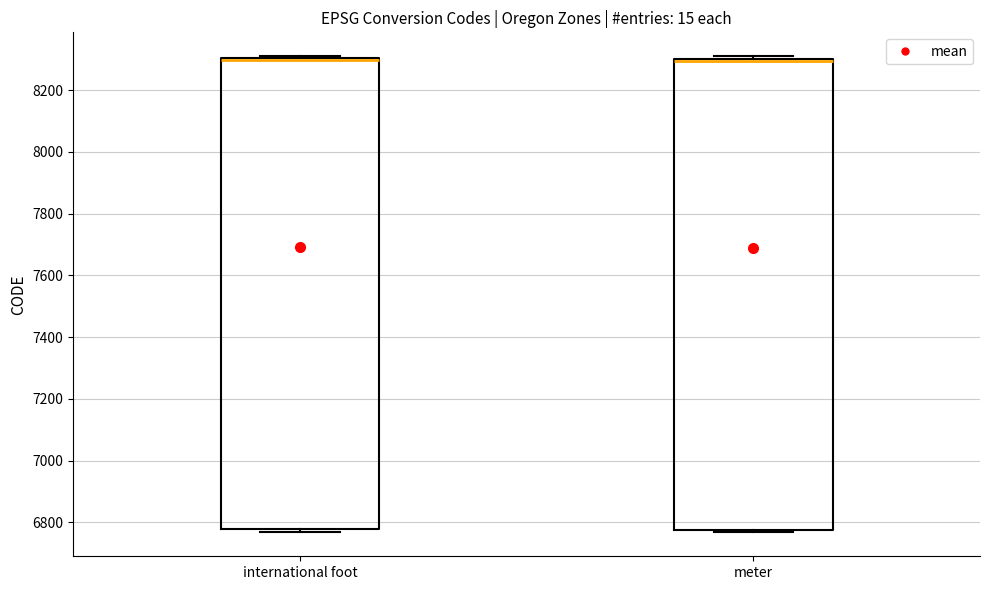

Where is the upper edge of the box for international foot on the y-axis? The values are not printed on the chart, so give them approximately, as read against the axis.

8300